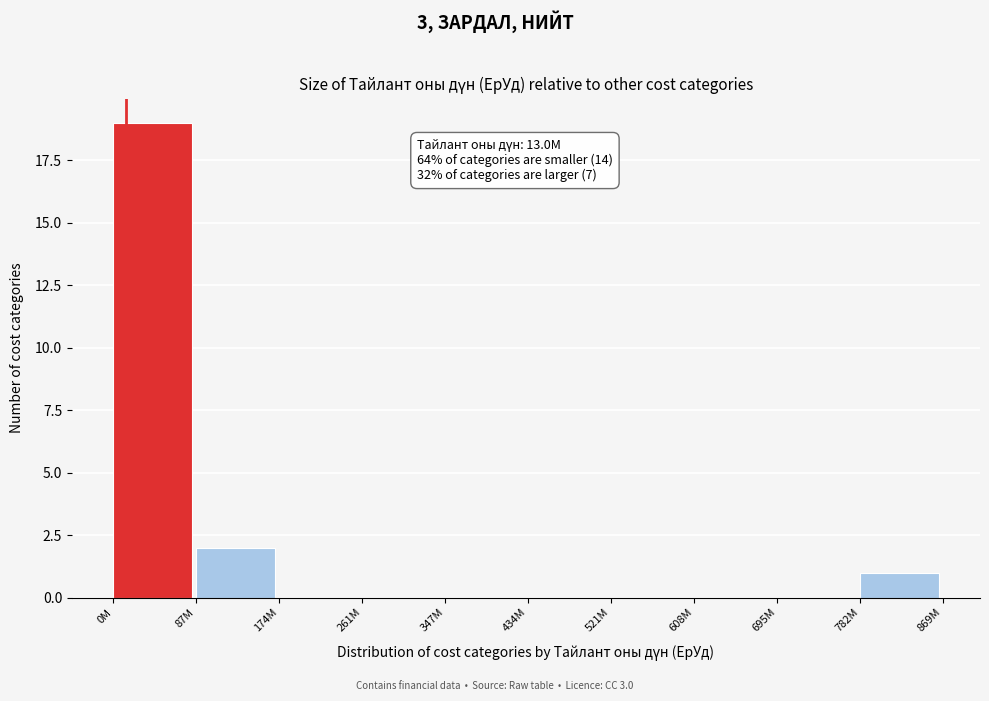

Reading left to right, transcribe all the data shown in this chart.

0M=19	87M=2	174M=0	261M=0	347M=0	434M=0	521M=0	608M=0	695M=0	782M=1